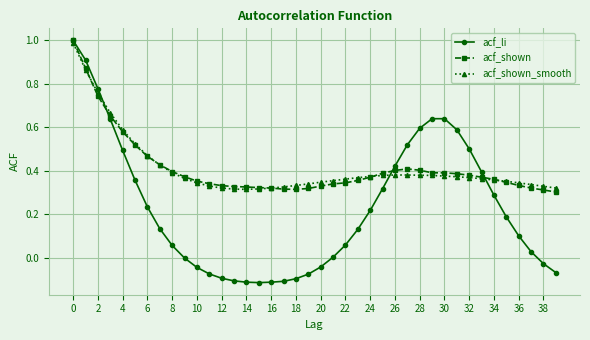

What is the maximum value shown in the chart?

1.0